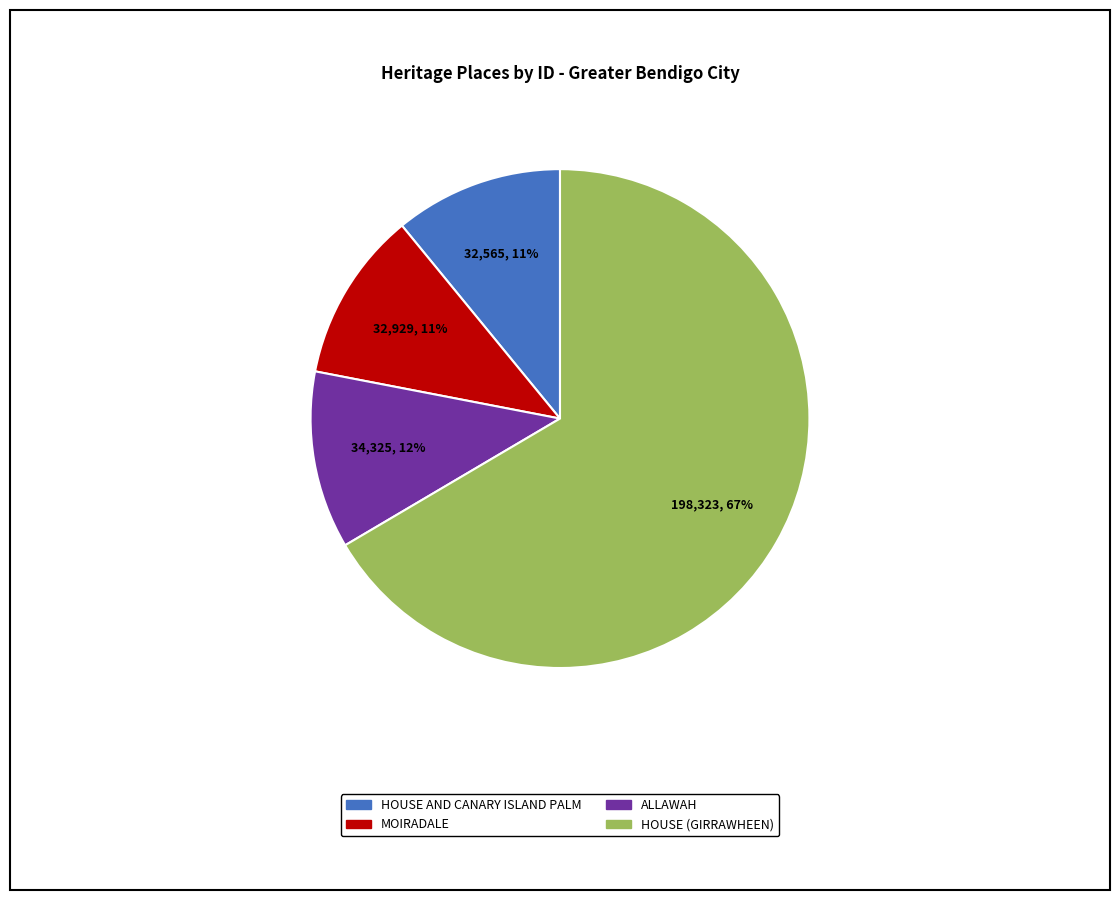

The HOUSE AND CANARY ISLAND PALM slice represents 11% of the pie. True or false?

True